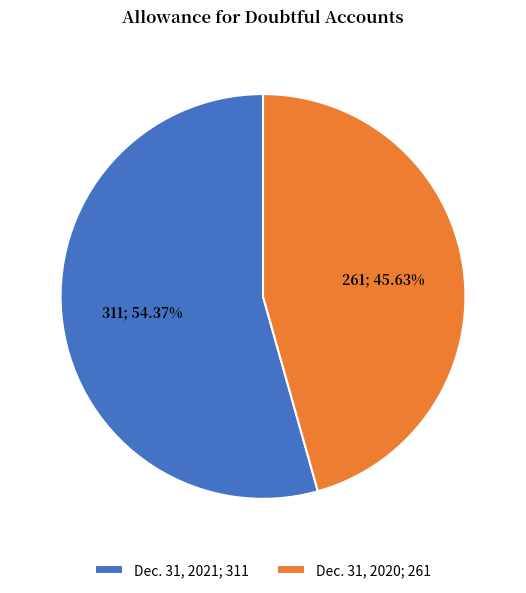

Rank the categories by value from highest to lowest.

Dec. 31, 2021, Dec. 31, 2020